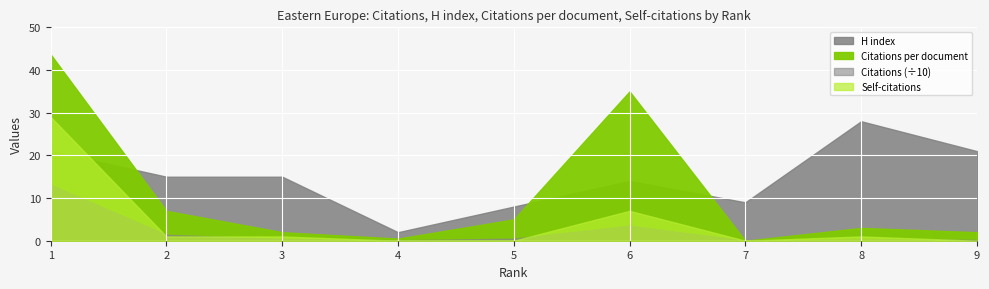

The value of Citations at 1 is 87.9. True or false?

False